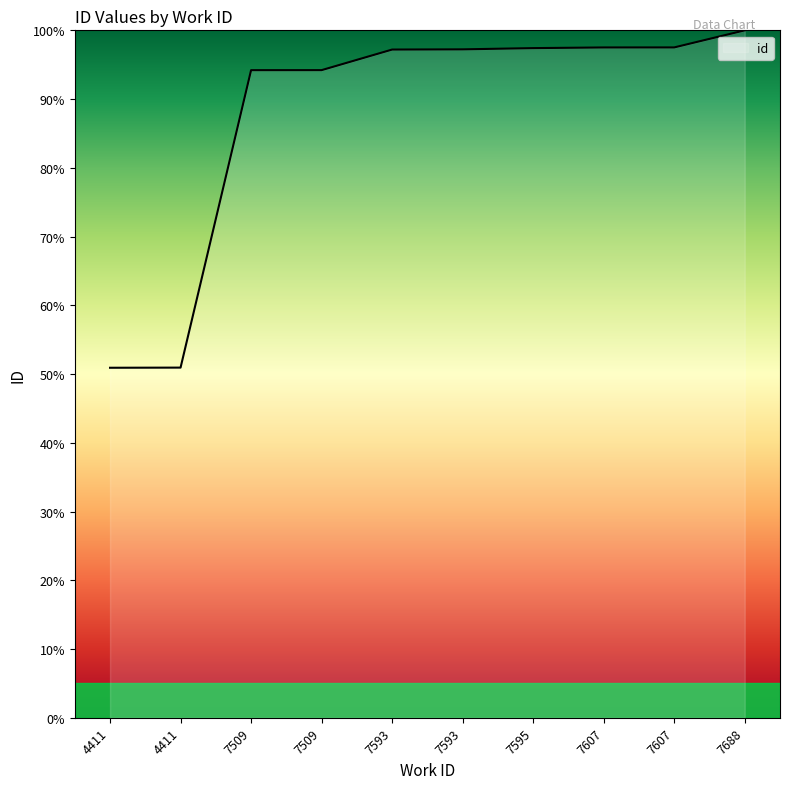

Does the chart have visible grid lines?

No